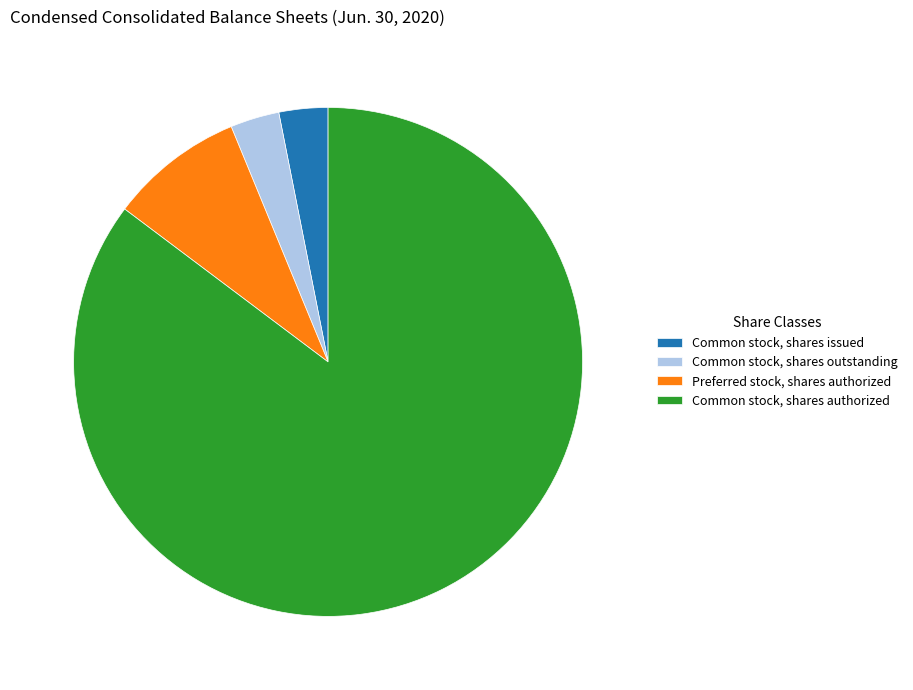

Between Common stock, shares authorized and Common stock, shares outstanding, which is larger?

Common stock, shares authorized